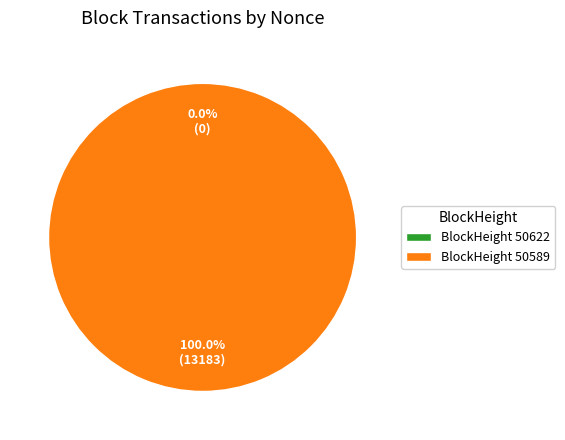

Does 50622 represent more than half of the total?

No